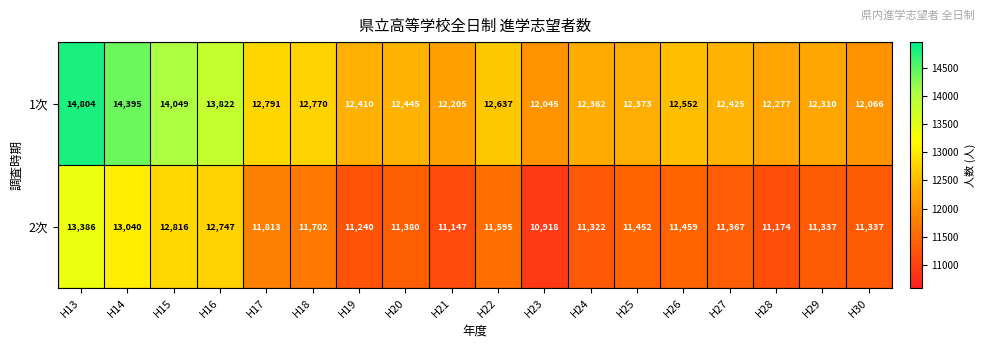

What is the difference between the highest and lowest values at H15?

1233